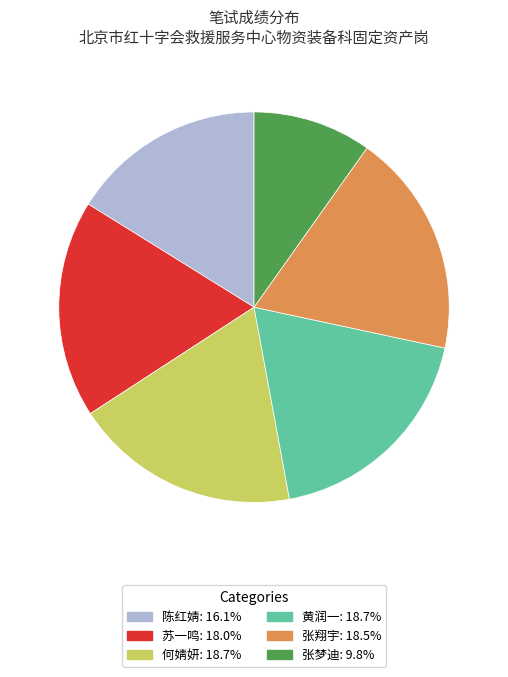

What is the ratio of the value at 黄润一 to the value at 陈红婧?

1.2